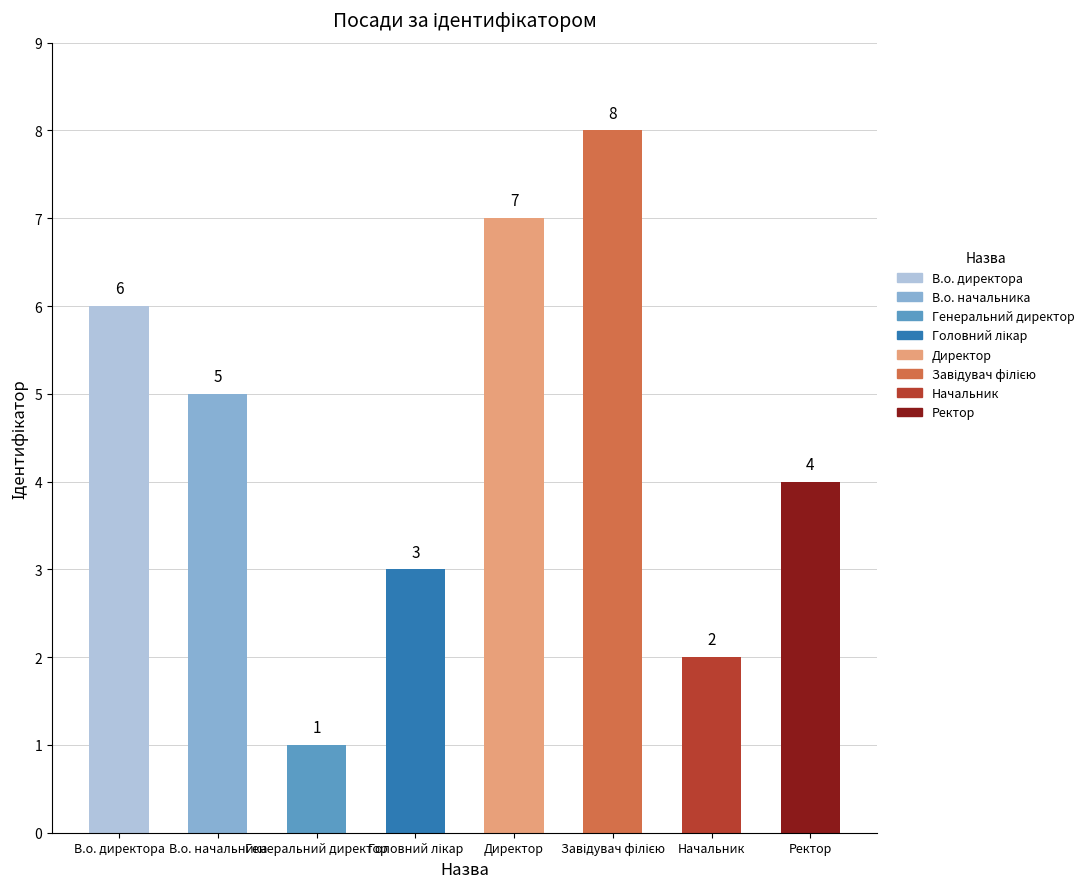

Where does the data first go above 5?

В.о. директора